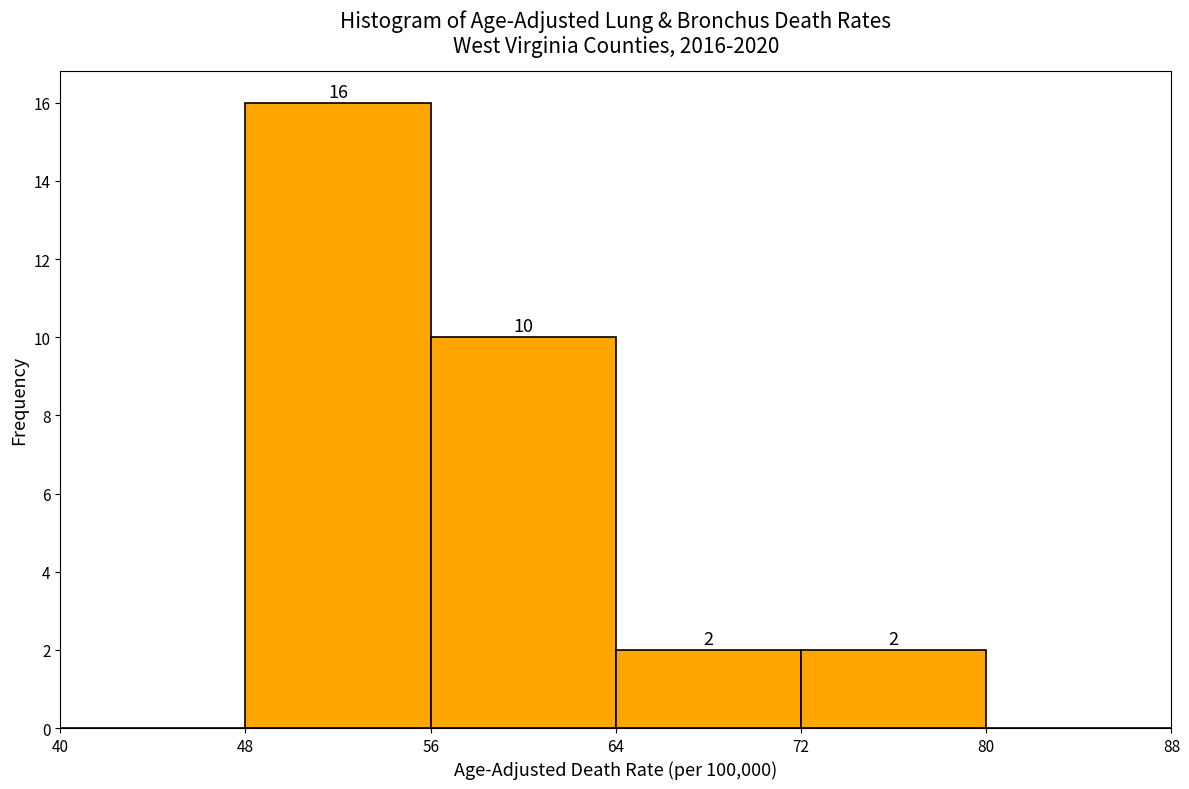

Which range on the x-axis has the tallest bar?

48 to 56